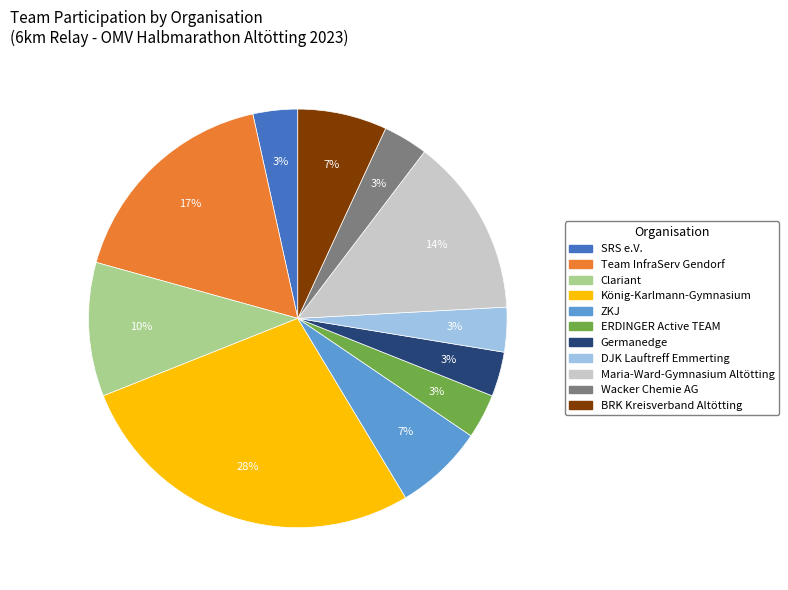

How many segments does this pie chart have?

11